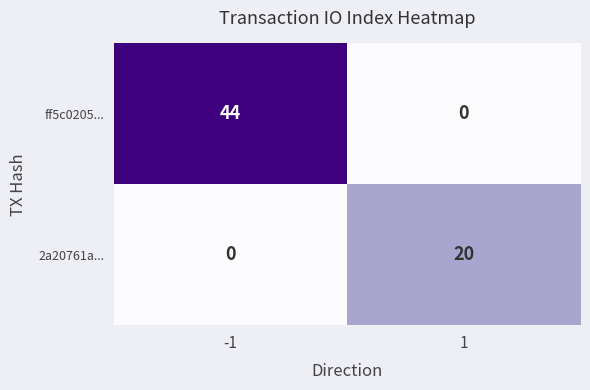

What is the difference between the ff5c0205... values at -1 and 1?

44